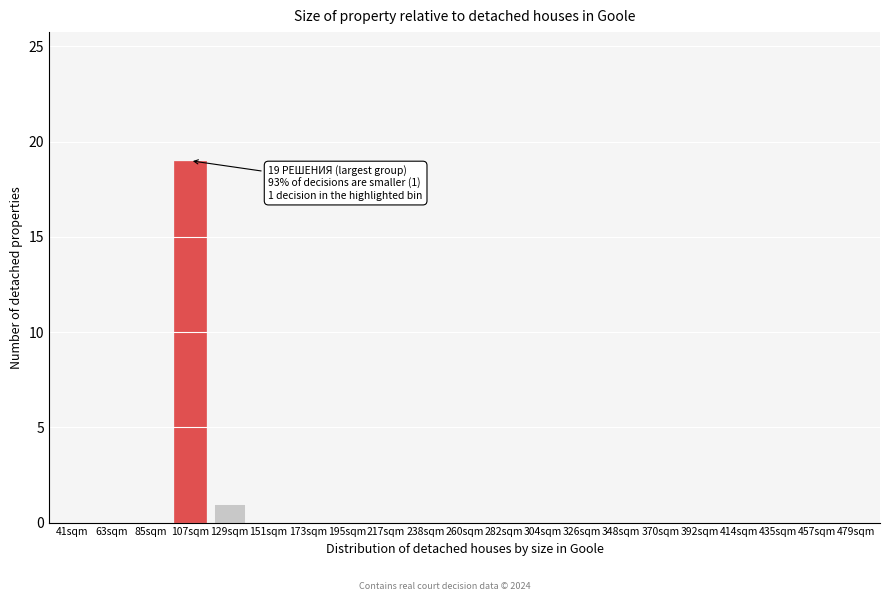

Reading left to right, extract all data points from this chart.

41sqm=0	63sqm=0	85sqm=0	107sqm=19	129sqm=1	151sqm=0	173sqm=0	195sqm=0	217sqm=0	238sqm=0	260sqm=0	282sqm=0	304sqm=0	326sqm=0	348sqm=0	370sqm=0	392sqm=0	414sqm=0	435sqm=0	457sqm=0	479sqm=0